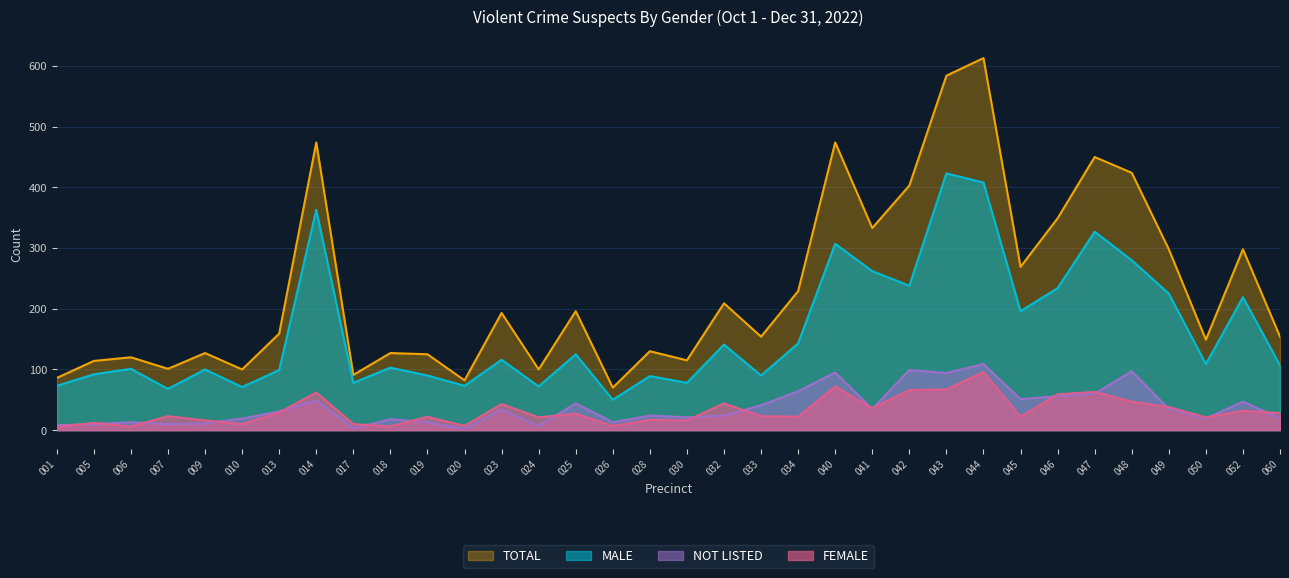

Is the value of TOTAL at 060 greater than the value of FEMALE at 045?

Yes